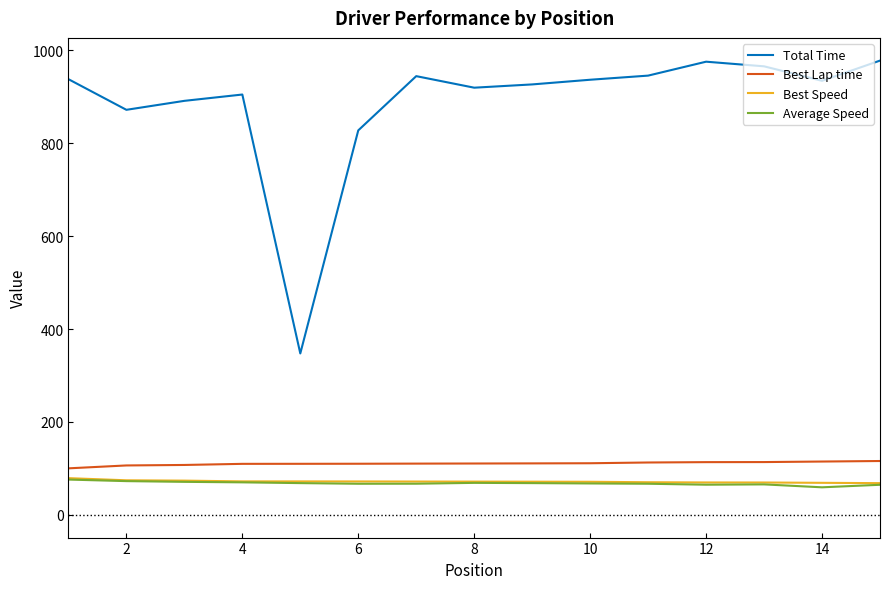

Which series has the largest total across all categories?

Total Time